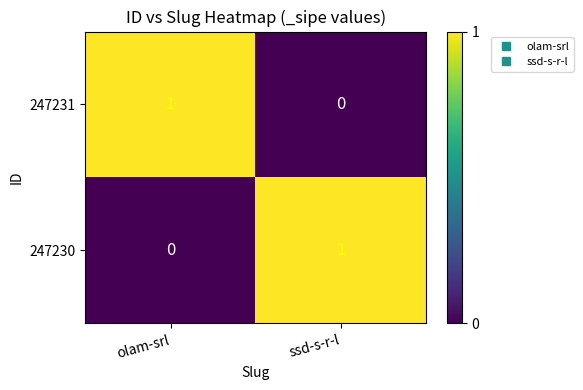

At how many categories does at least one series exceed 0?

2